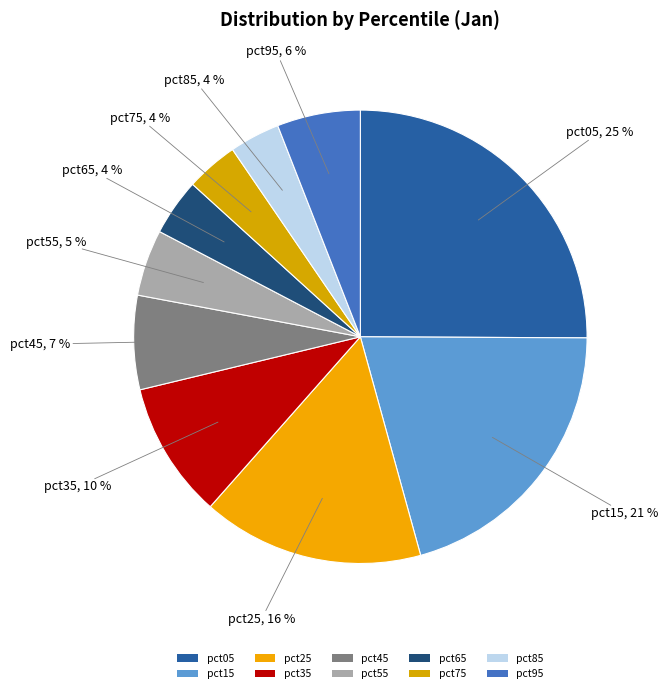

Count the number of slices in the pie.

10